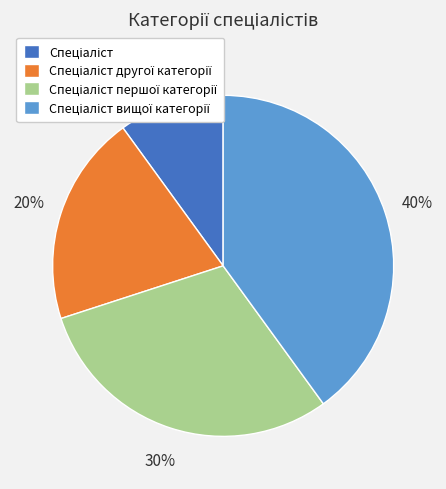

To the nearest percent, what is the average slice percentage?

25%